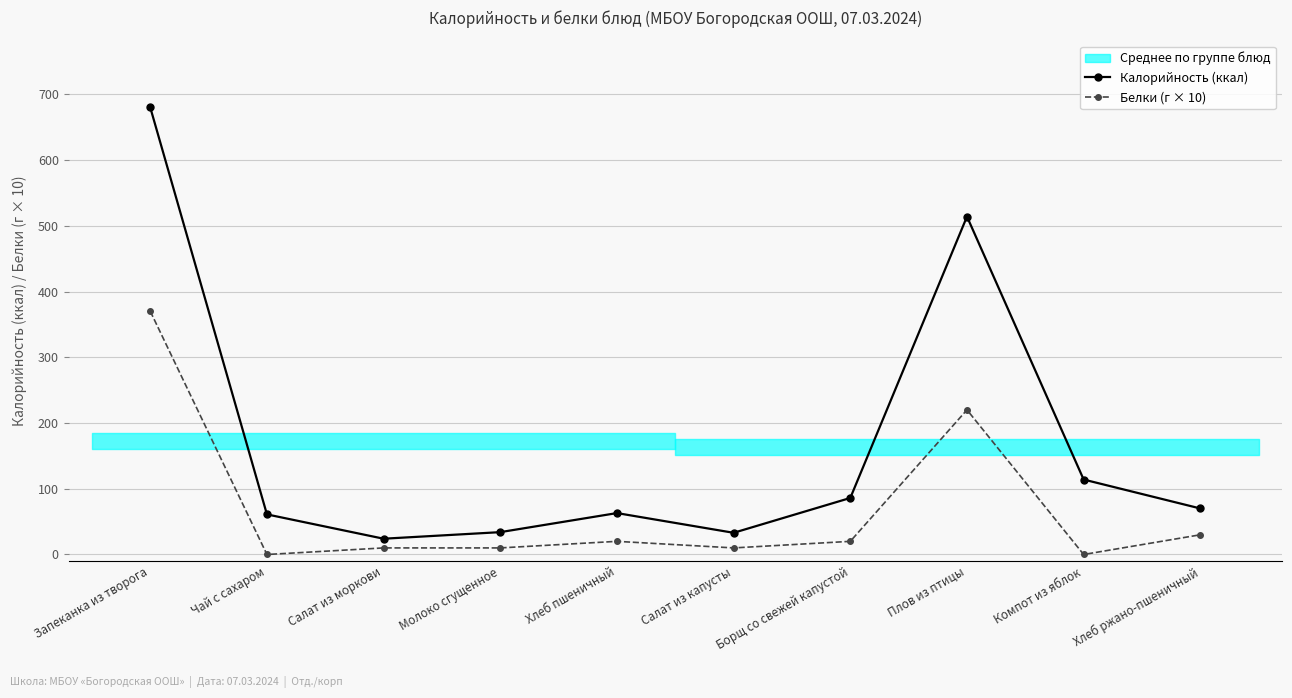

In Калорийность (ккал), how many points are lower than both neighbors (excluding endpoints)?

2